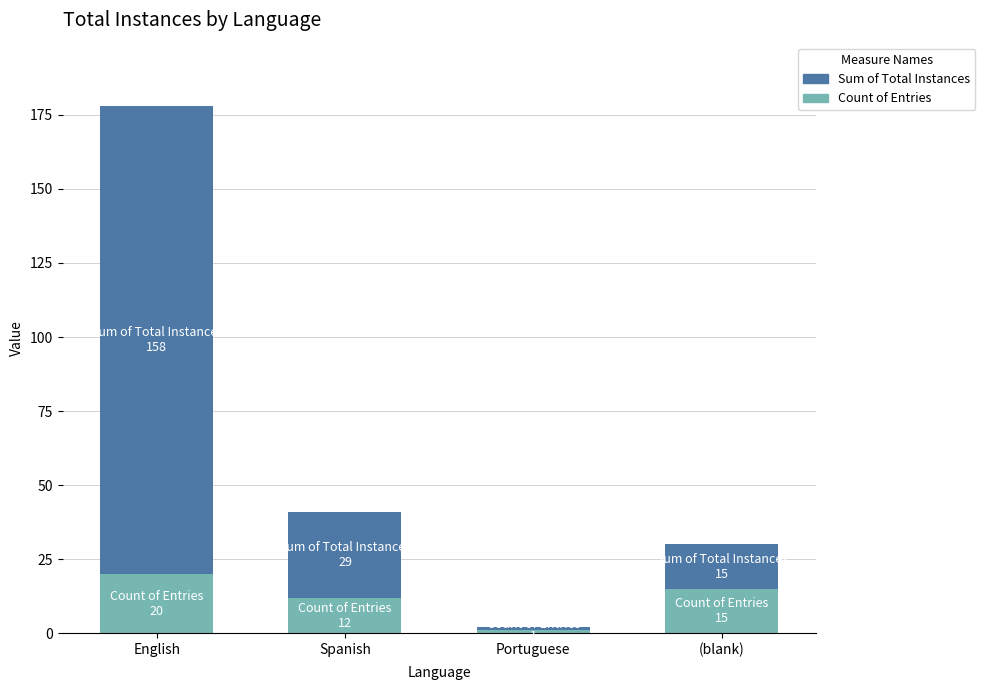

At which category is the sum across all series the highest?

English